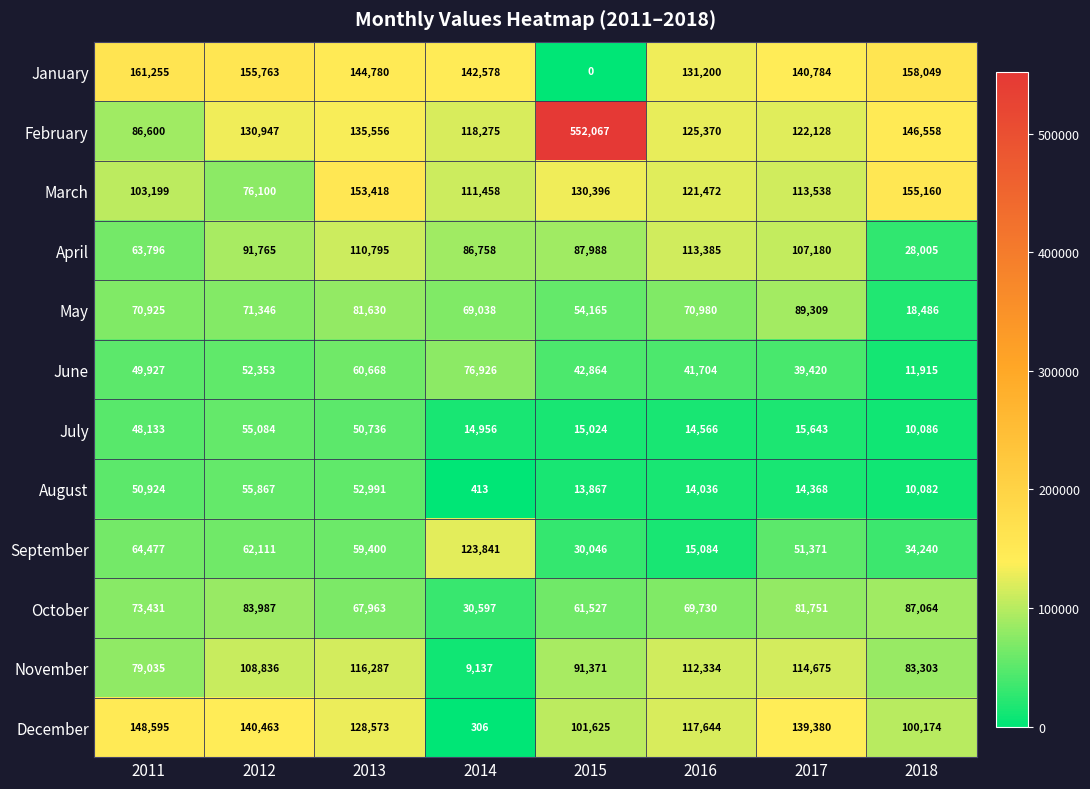

Where does the December series first go above 128573?

2011